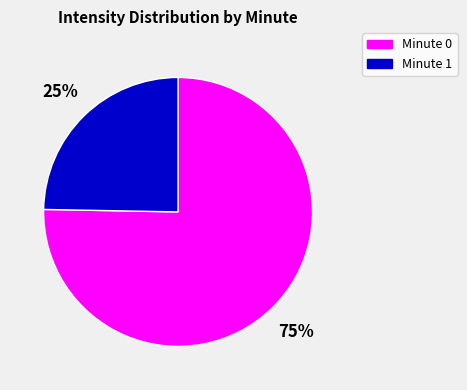

Does any single category account for the majority?

Yes